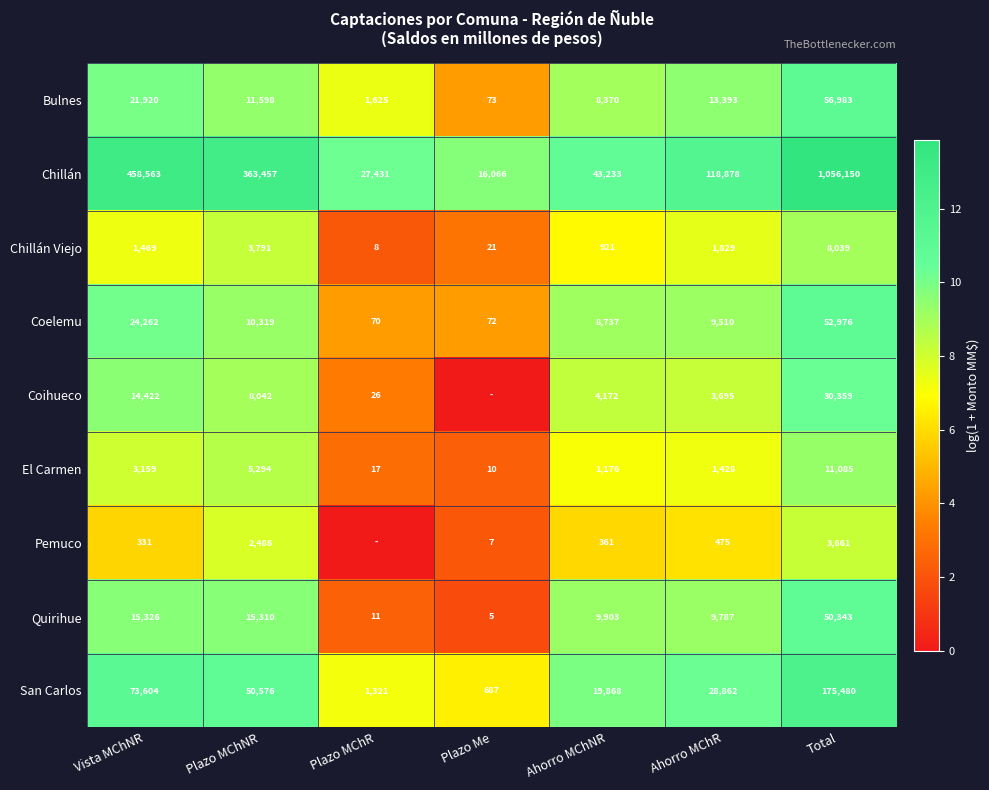

The Pemuco series shows 2486 at Plazo MChNR. True or false?

True